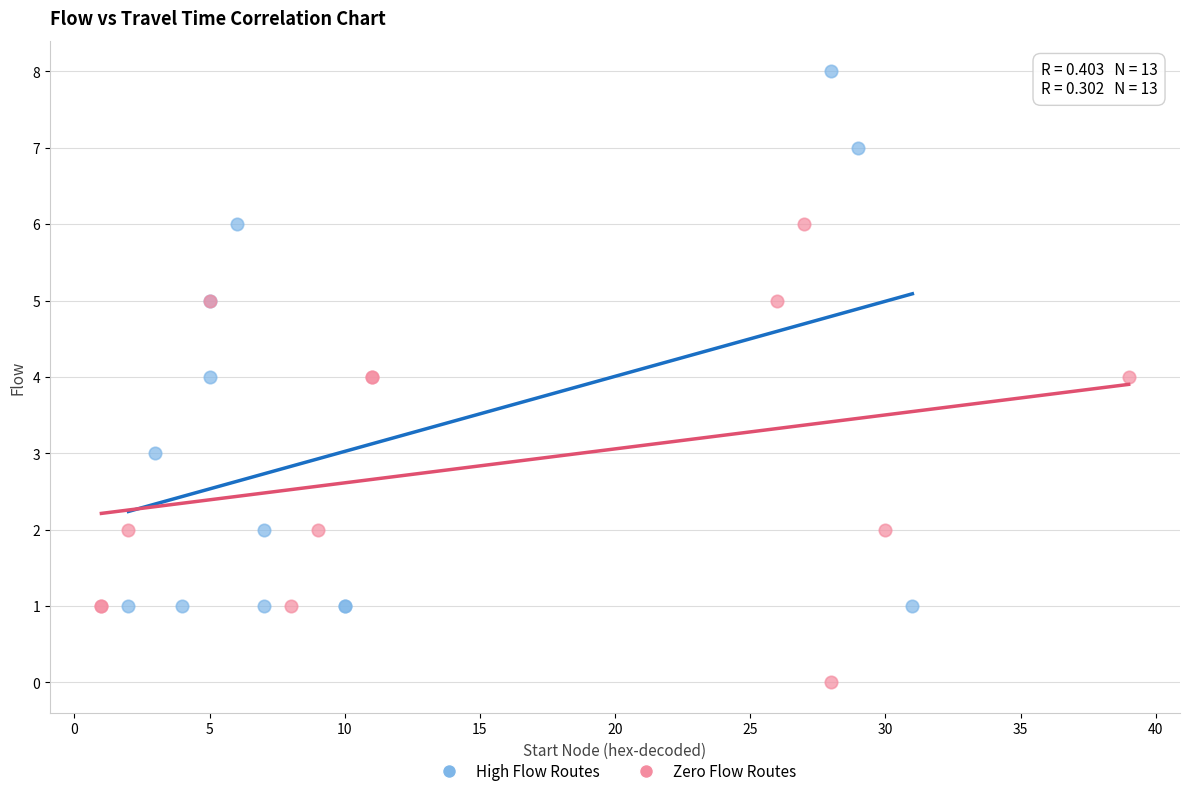

Which series reaches the minimum Y coordinate?

Zero Flow Routes